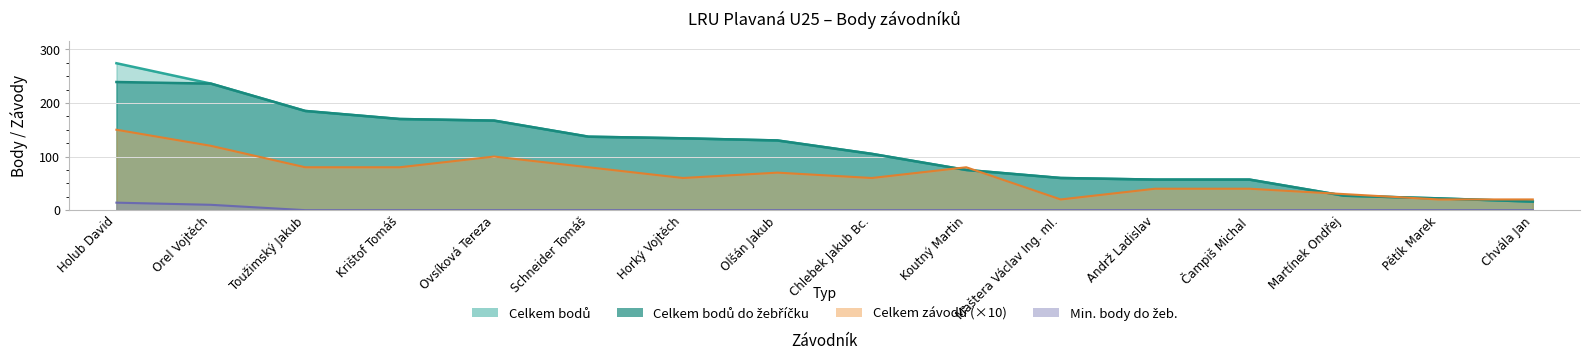

Where does the Celkem bodů do žebříčku series first go above 130?

Holub David